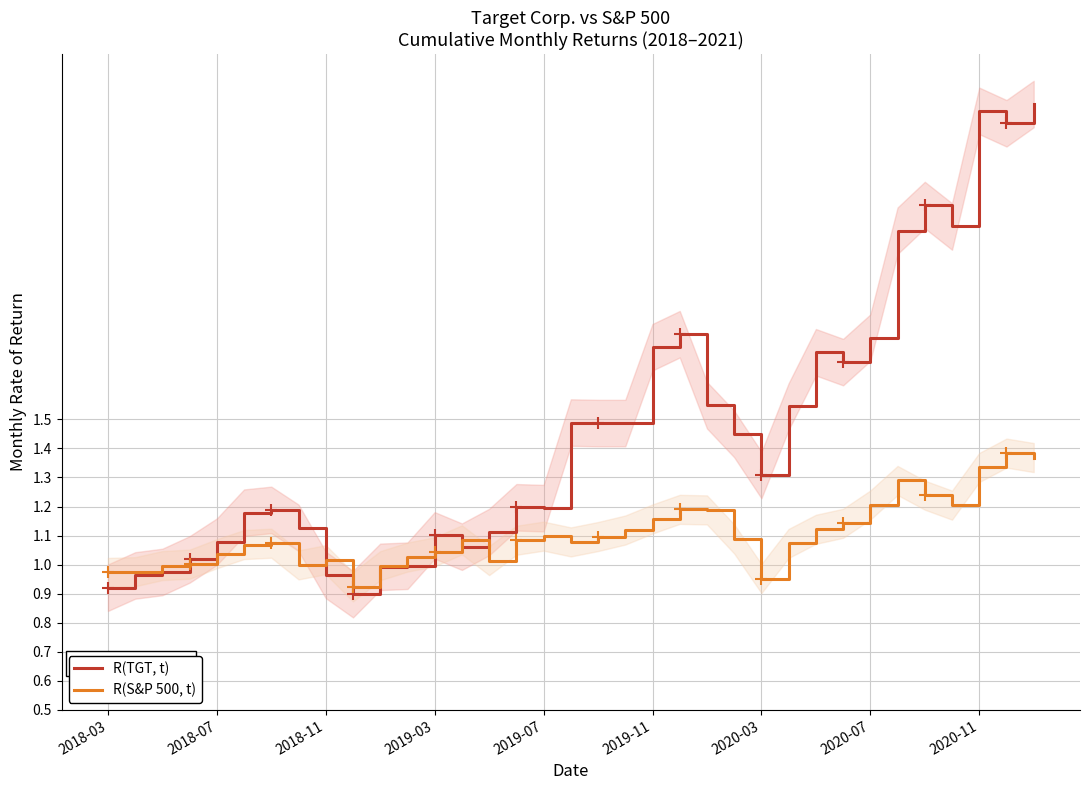

In R(TGT, t), how many points are lower than both neighbors (excluding endpoints)?

7